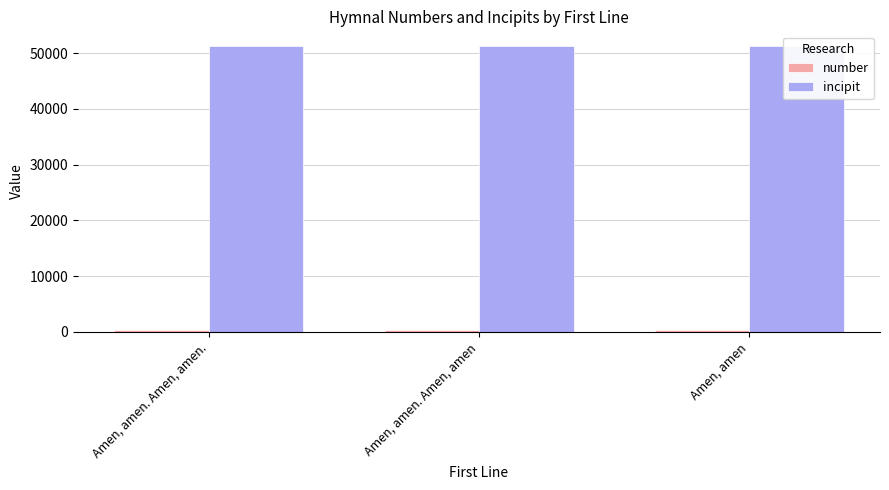

Reading right to left, transcribe all the data shown in this chart.

number: Amen, amen=246	Amen, amen. Amen, amen=273	Amen, amen. Amen, amen.=247
incipit: Amen, amen=51356	Amen, amen. Amen, amen=51356	Amen, amen. Amen, amen.=51356